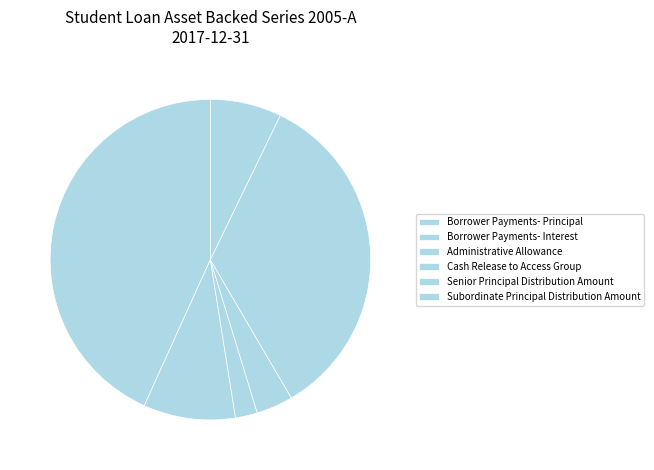

Count the number of slices in the pie.

6